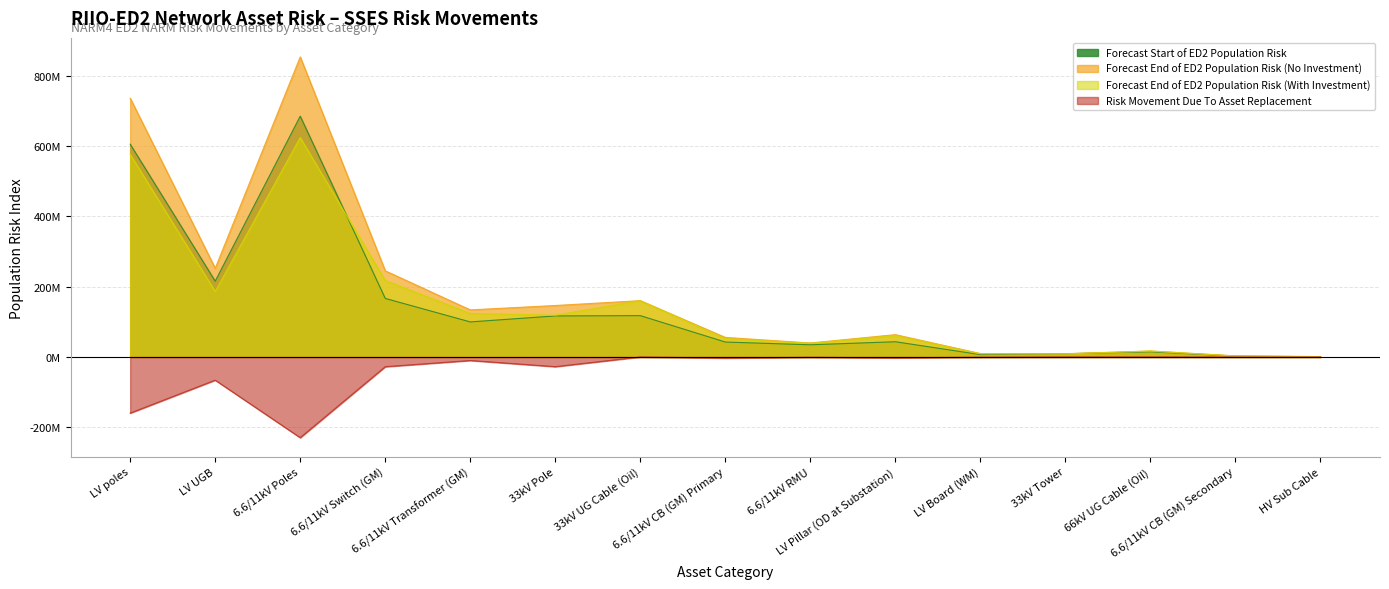

True or false: Forecast End of ED2 Population Risk (No Investment) and Forecast End of ED2 Population Risk (With Investment) intersect in this chart.

False